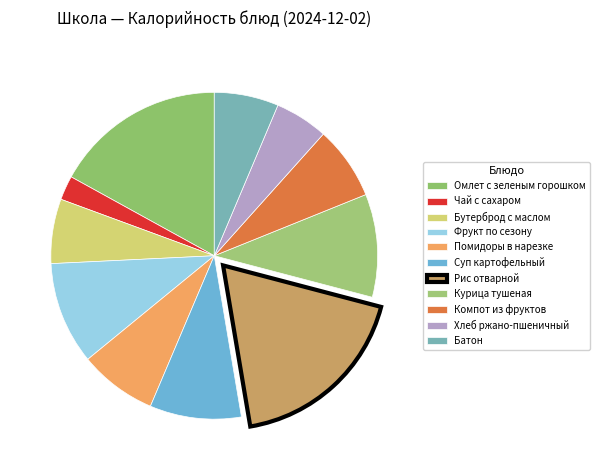

How many slices are in this pie chart?

11